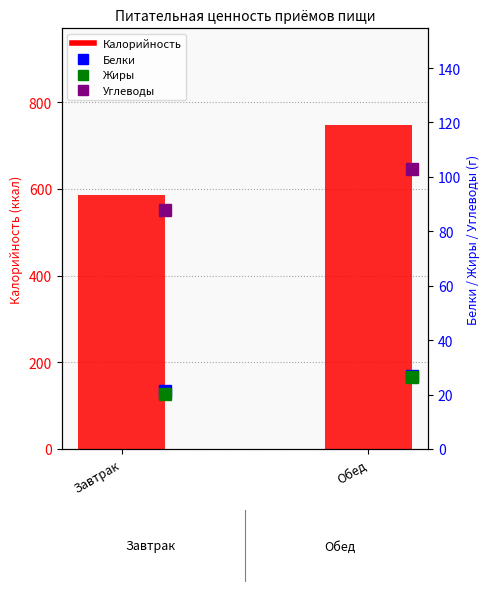

What are all the series names shown in the legend?

Калорийность, Белки, Жиры, Углеводы